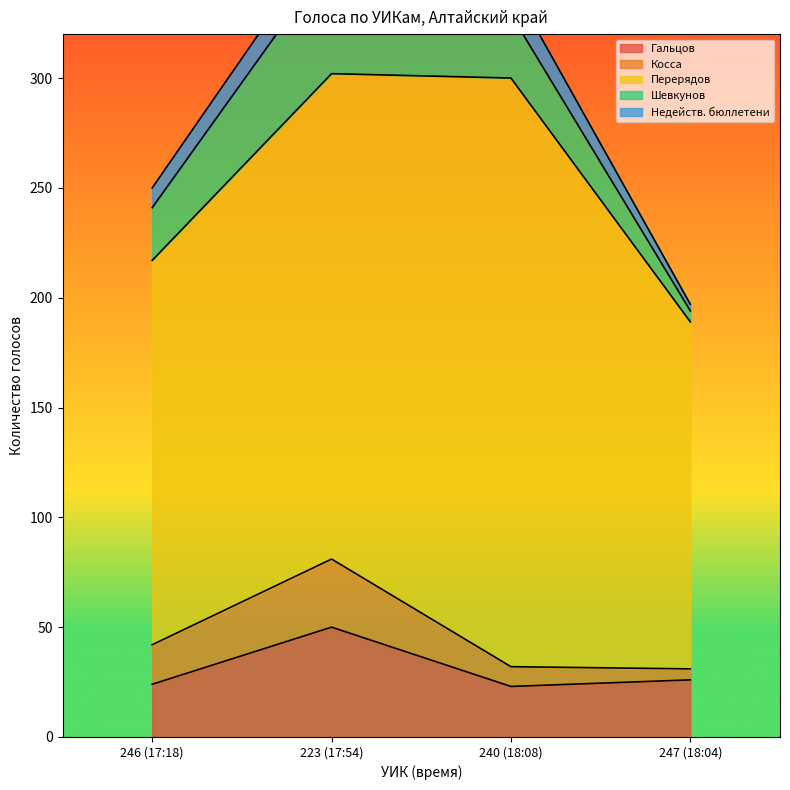

Which series has the largest total across all categories?

Перерядов